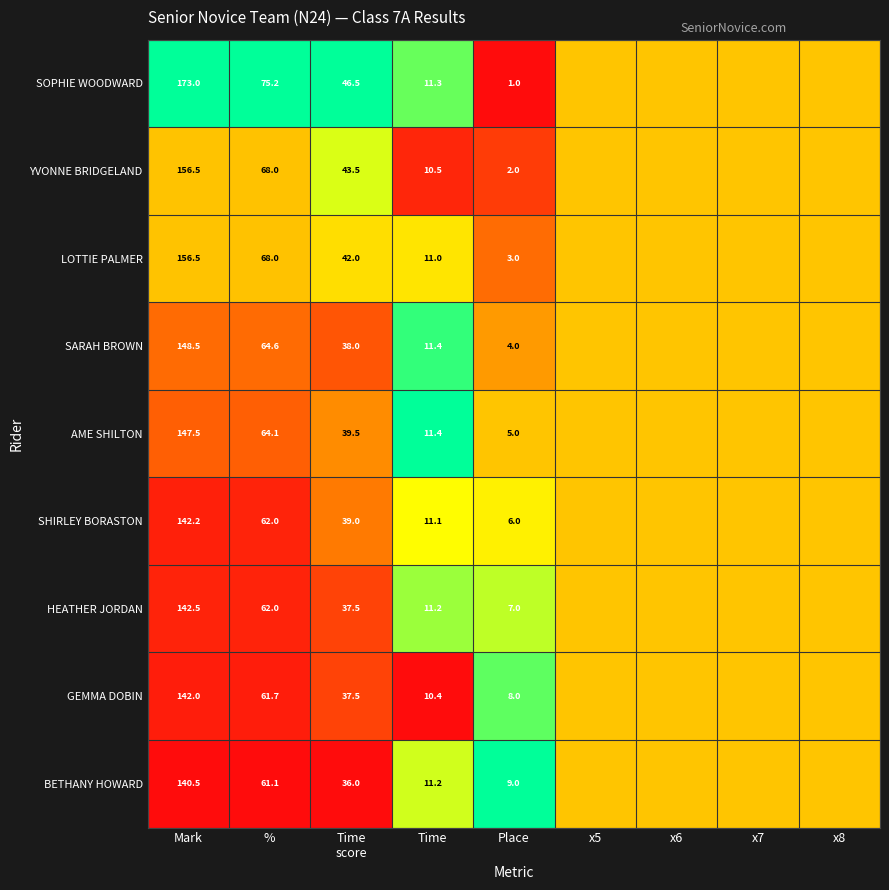

What is the sum of the YVONNE BRIDGELAND values at % and Mark?

224.5